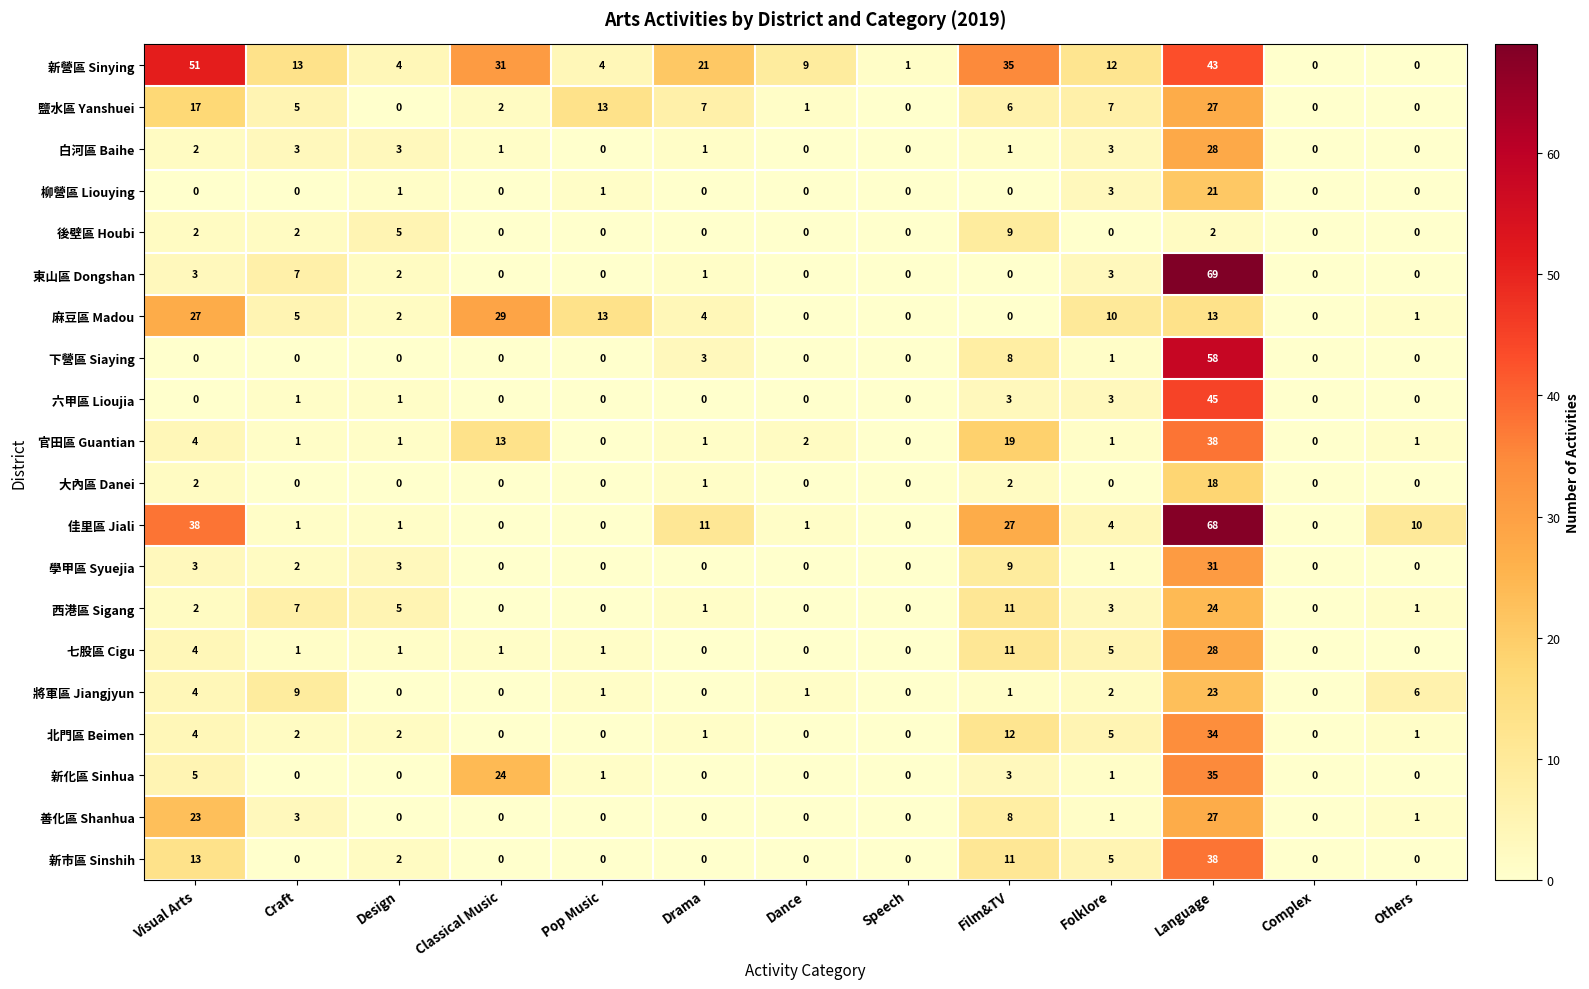

How many data points does each series have?

13